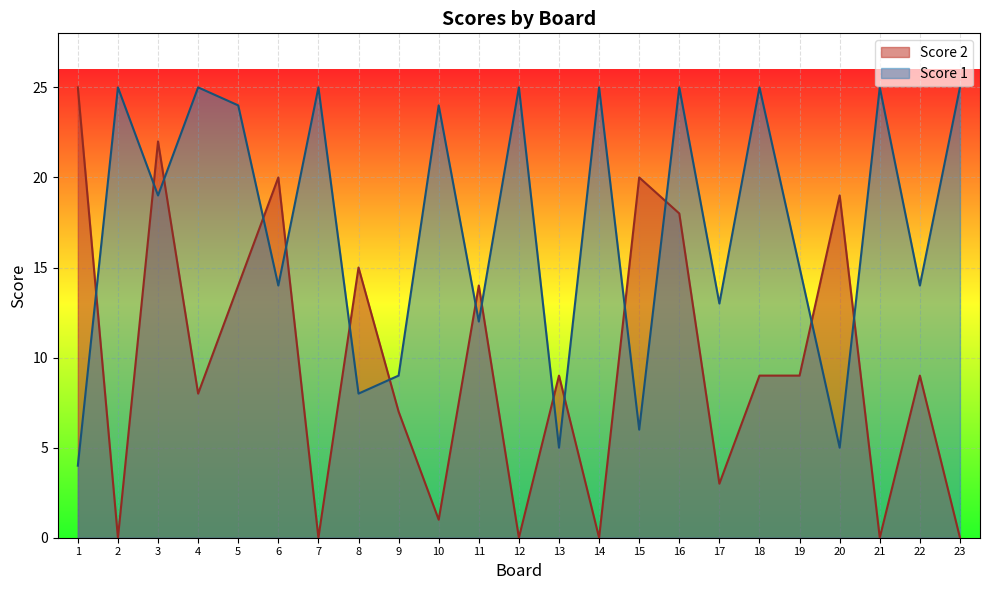

List the series in order of their peak value, highest first.

Score 2, Score 1